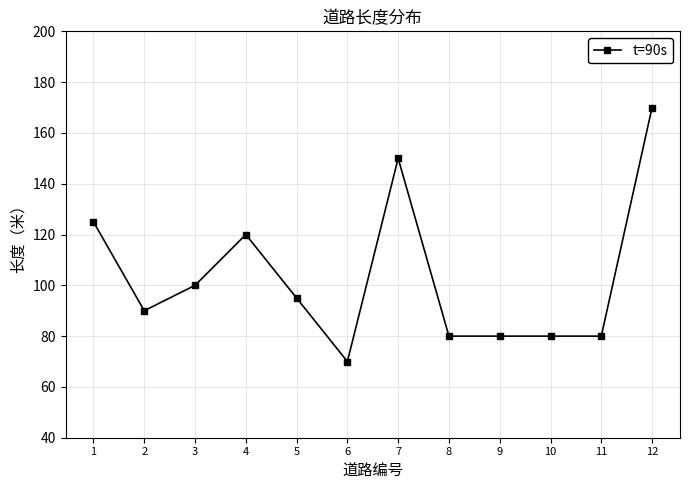

What is the difference between the second highest and minimum values?

80